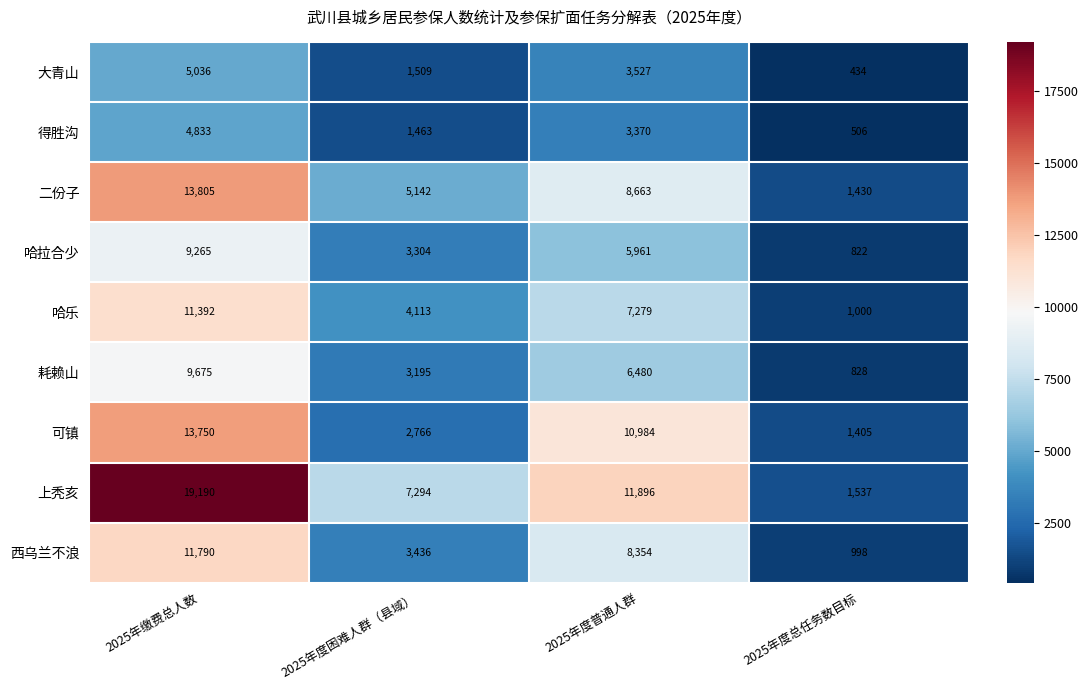

What is the difference between the maximum and second lowest values in the 得胜沟 series?

3370